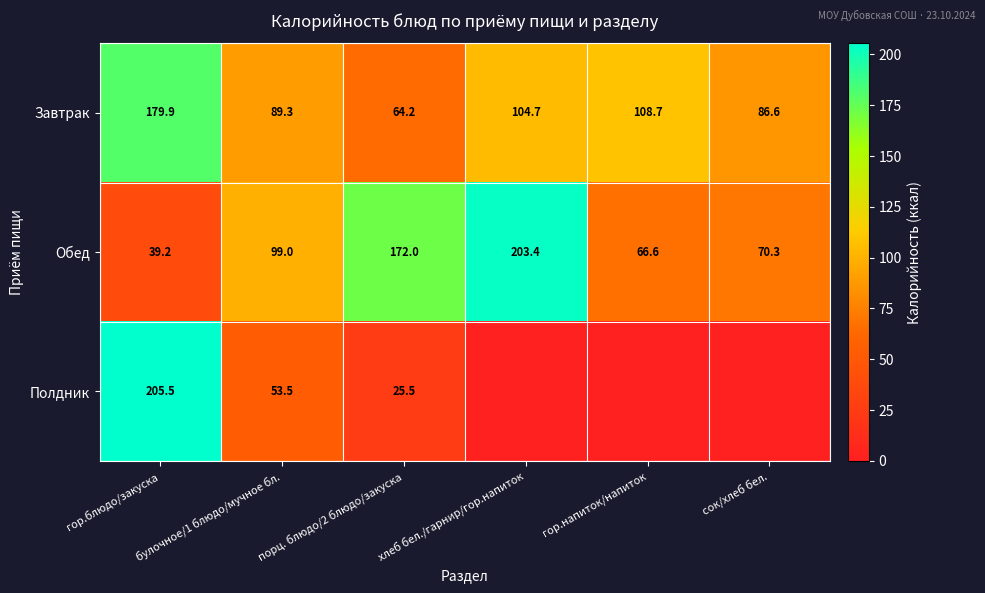

What value does the Завтрак series have at гор.напиток/напиток?

108.7